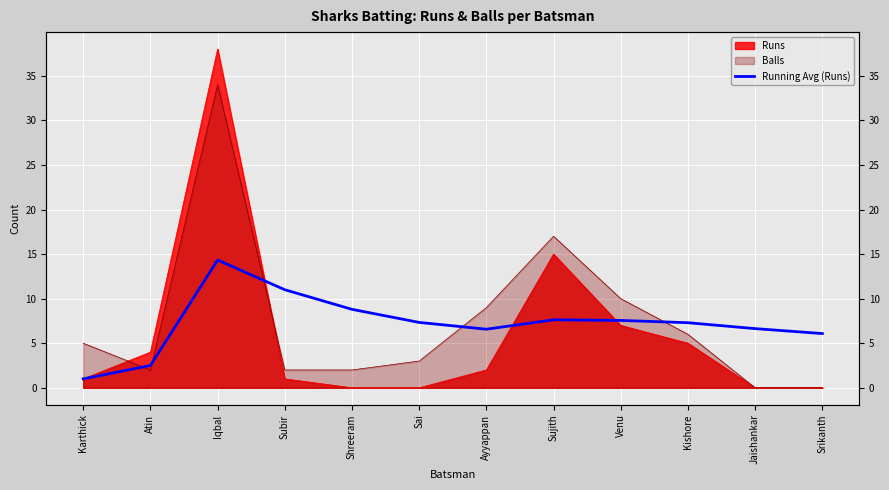

What is the difference between the values at Subir and Sujith?

3.4